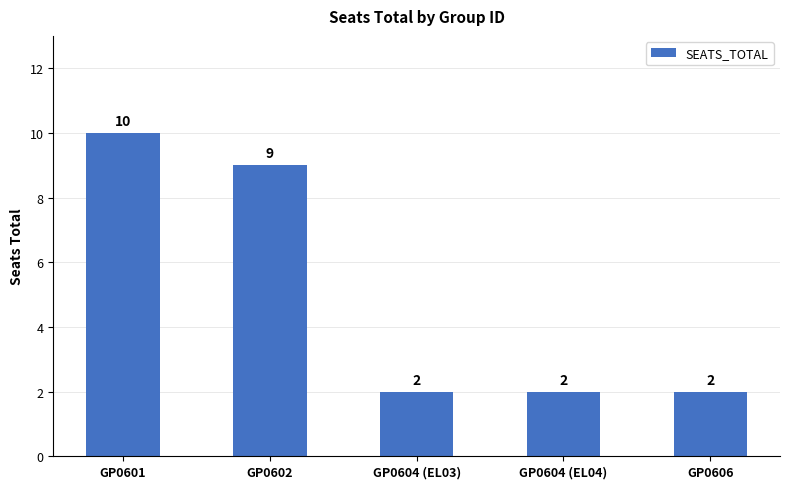

Are the bars grouped side by side (vs. stacked)?

No